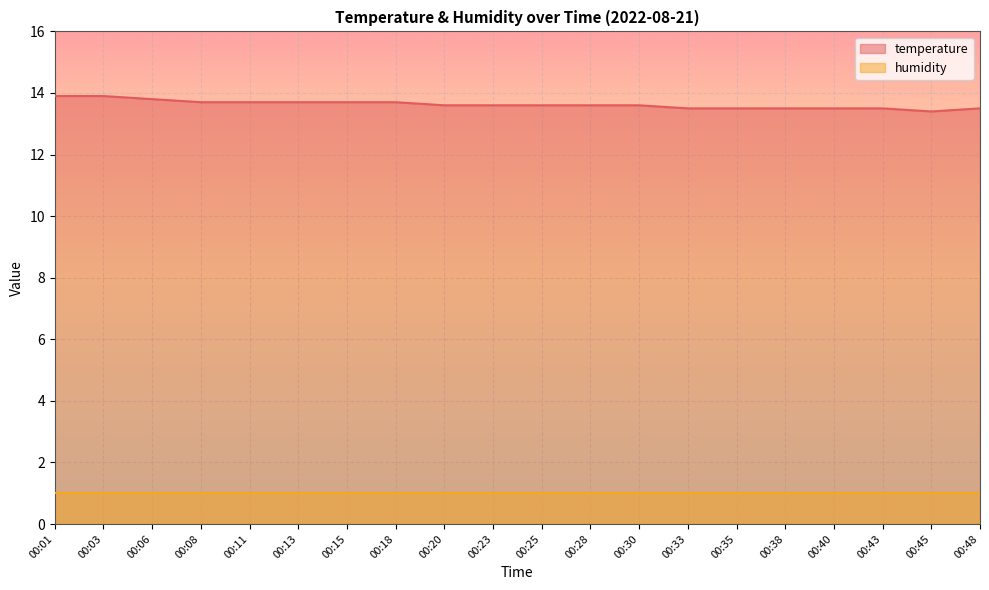

Approximately how many times larger is the value at 00:06 compared to 00:43?

1.0